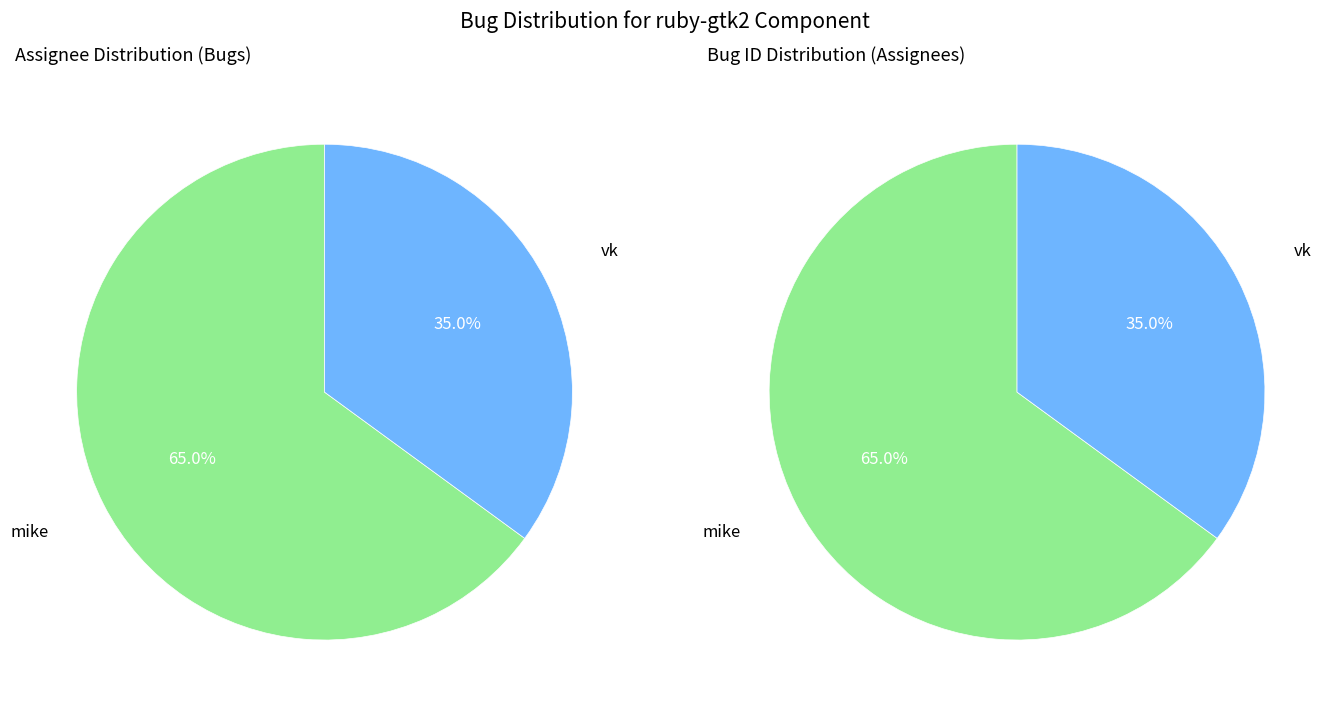

What percentage is the vk slice, to the nearest percent?

35%